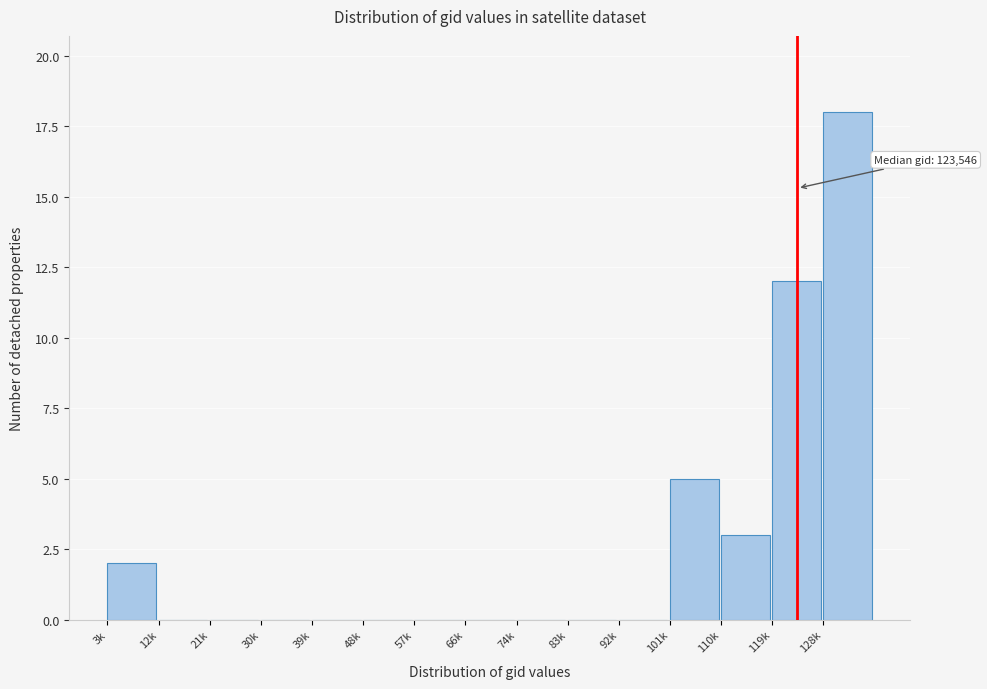

Reading left to right, what are all the values shown in this chart?

3k=2	12k=0	21k=0	30k=0	39k=0	48k=0	57k=0	66k=0	74k=0	83k=0	92k=0	101k=5	110k=3	119k=12	128k=18